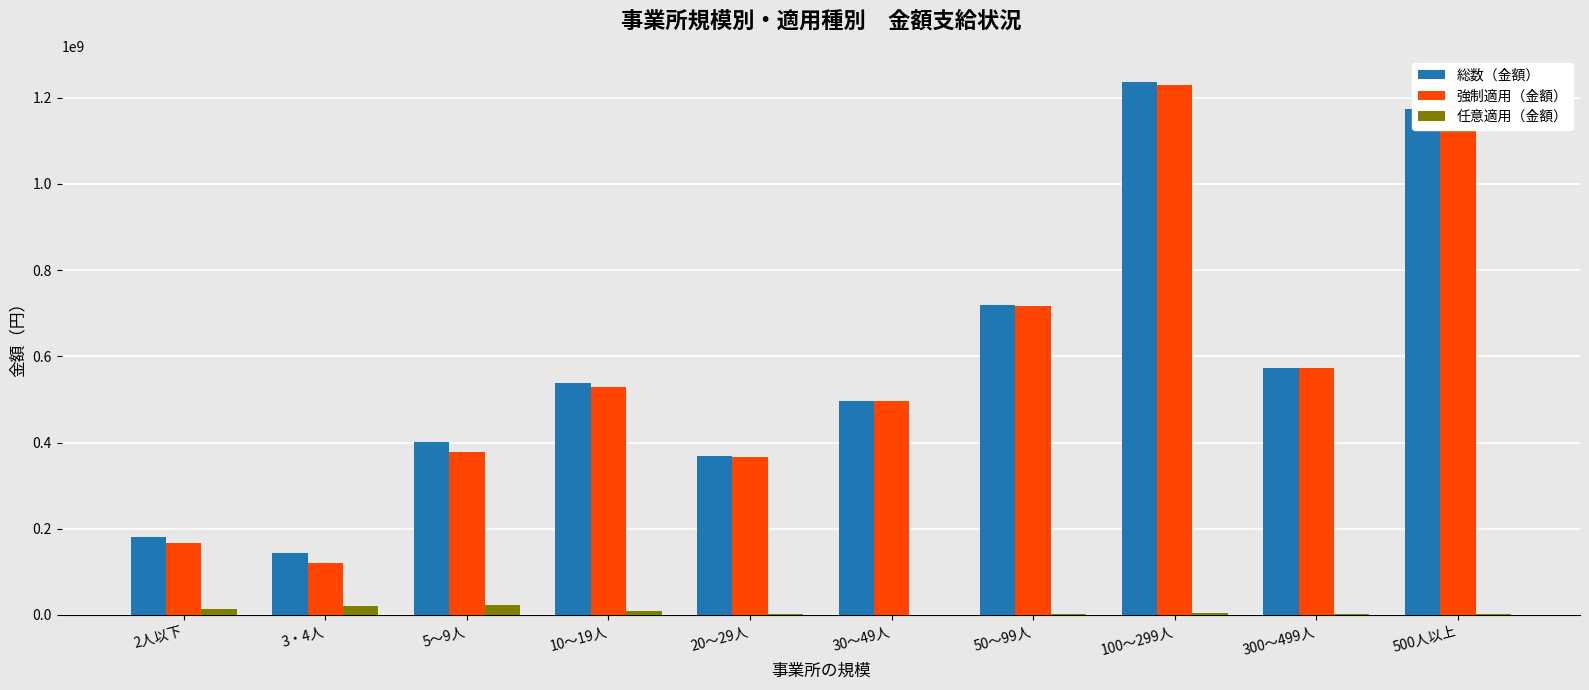

Which category has the highest value in the 総数（金額） series?

100～299人